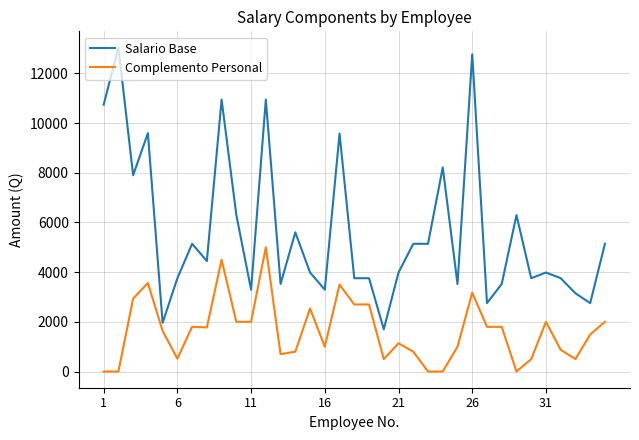

Which series has the largest total across all categories?

Salario Base